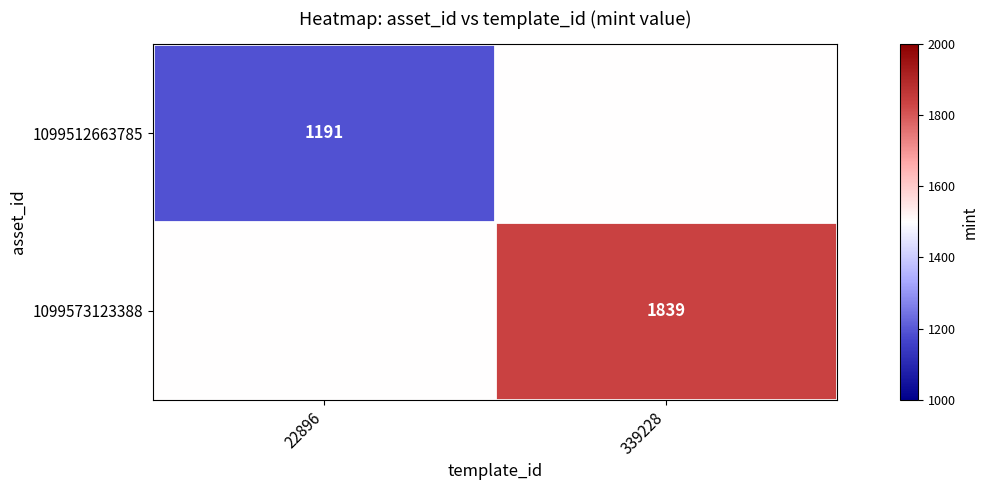

Is the value of 1099573123388 at 339228 greater than the value of 1099512663785 at 22896?

Yes